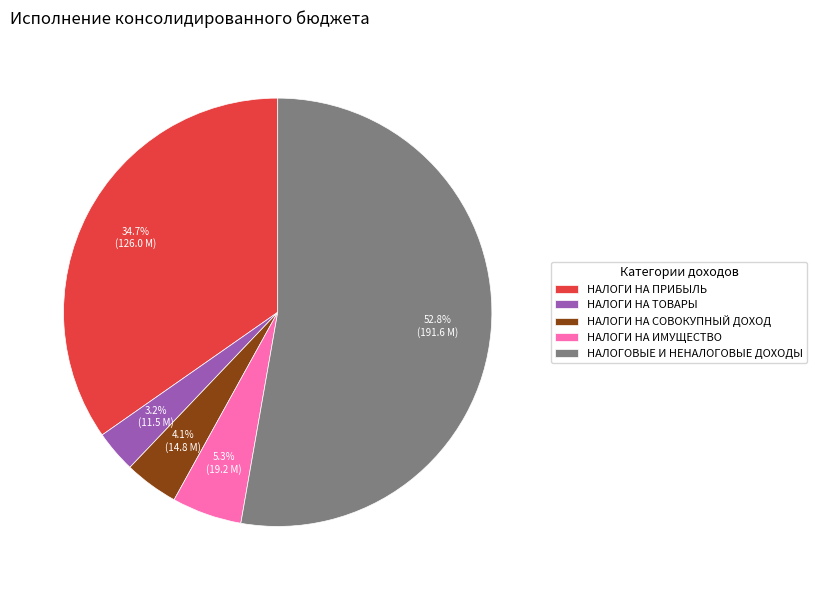

Which category has the smallest portion of the pie?

НАЛОГИ НА ТОВАРЫ